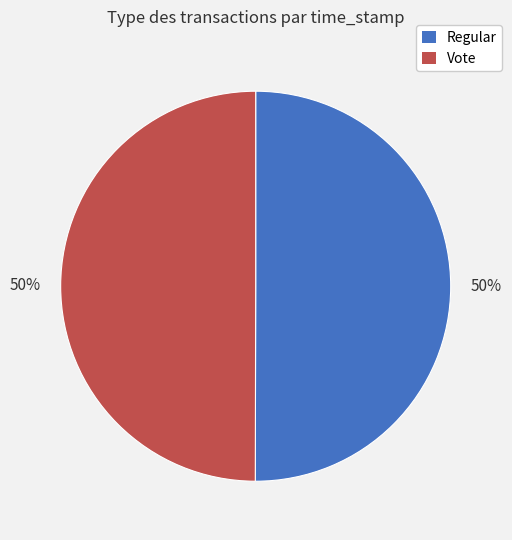

To the nearest percent, what percentage of the pie is Vote?

50%